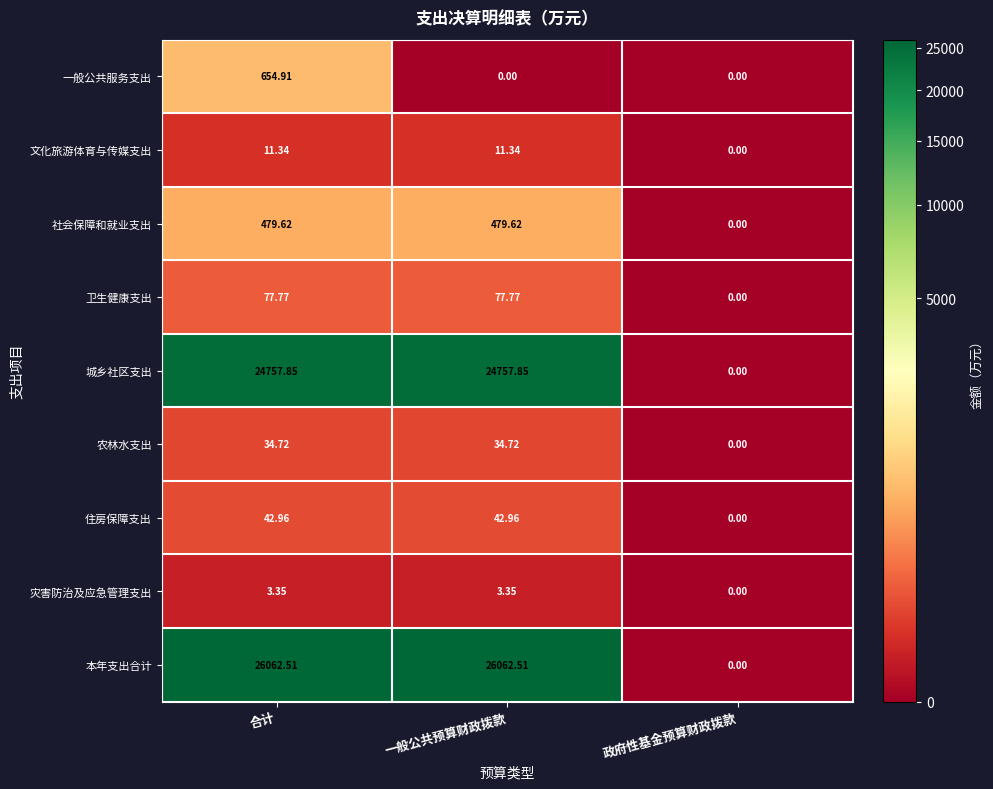

At which label is 城乡社区支出 closest to 12378?

政府性基金预算财政拨款